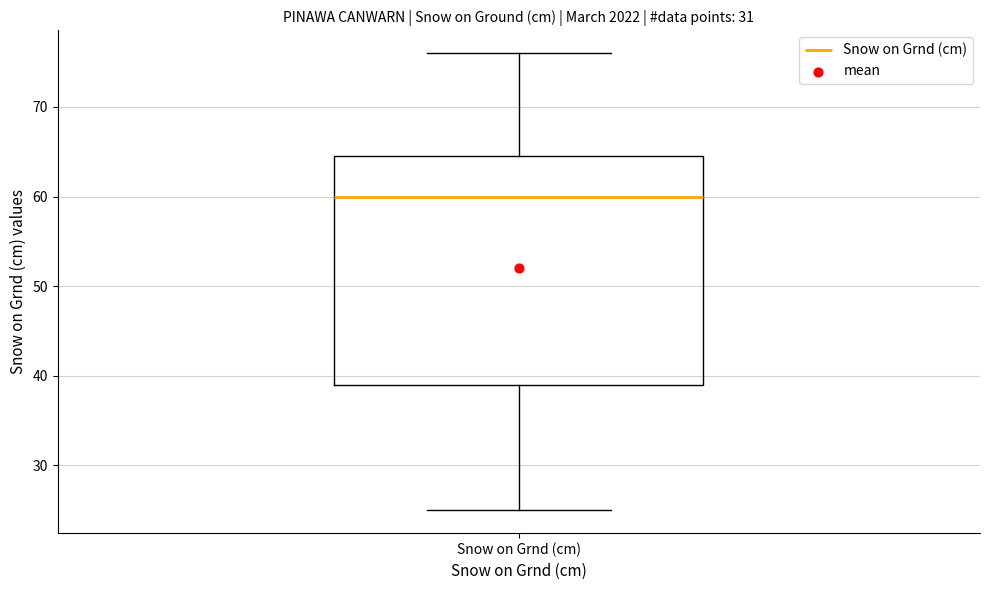

Transcribe this box plot: give where the median line is, the range the box spans, and where the two whiskers end, as read against the y-axis. The values are not printed on the chart, so give them approximately, as read against the axis.

median 60, box 39 to 65, whiskers 25 to 76